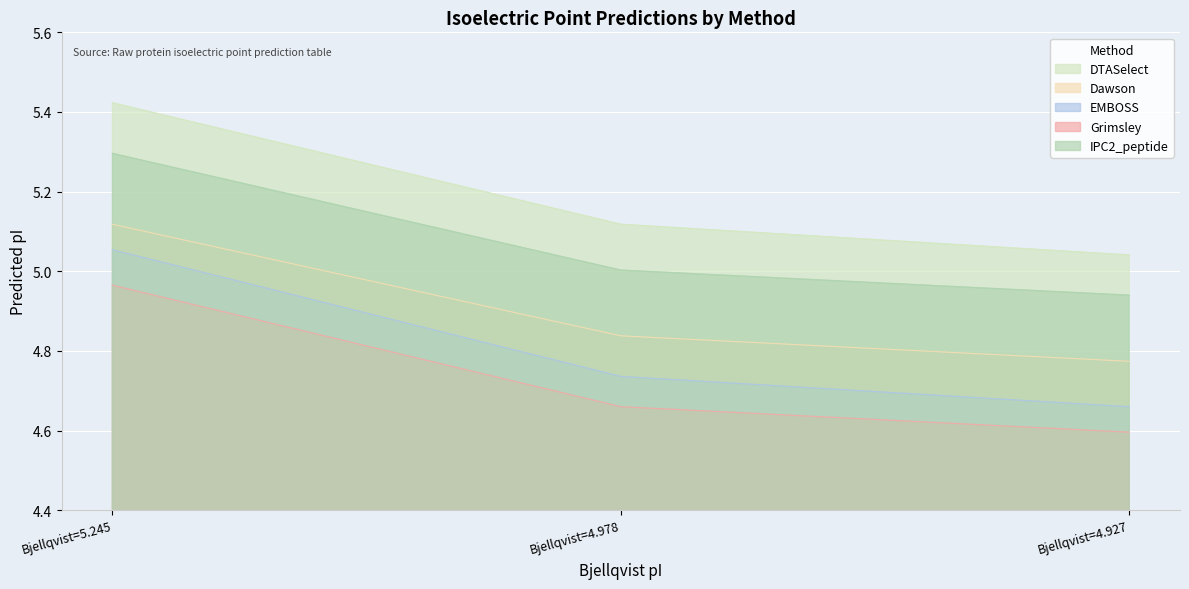

What is the total value across all series at Bjellqvist=4.927?

24.0